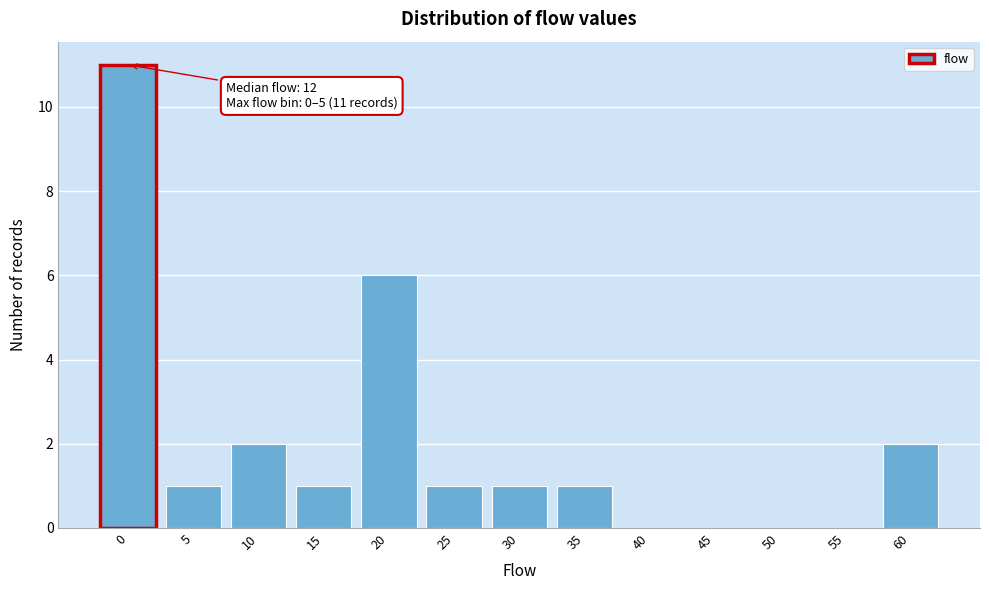

Reading left to right, list all the values displayed in this chart.

0=11	5=1	10=2	15=1	20=6	25=1	30=1	35=1	40=0	45=0	50=0	55=0	60=2